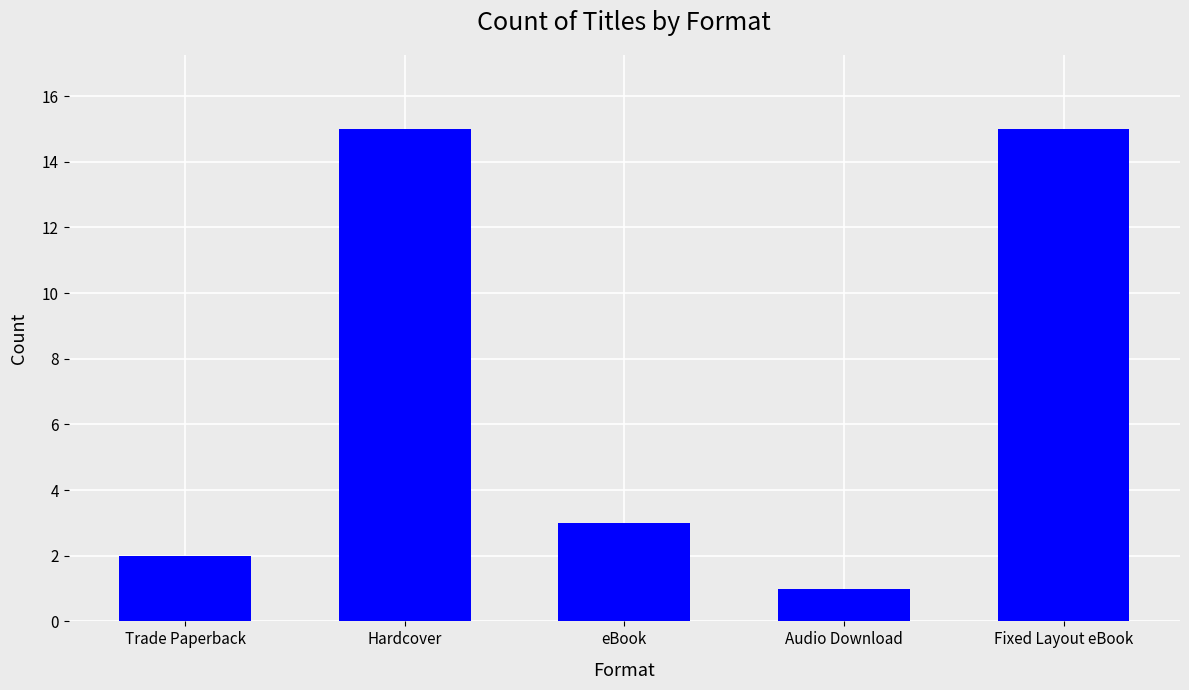

What is the label of the 4th bar from the left?

Audio Download